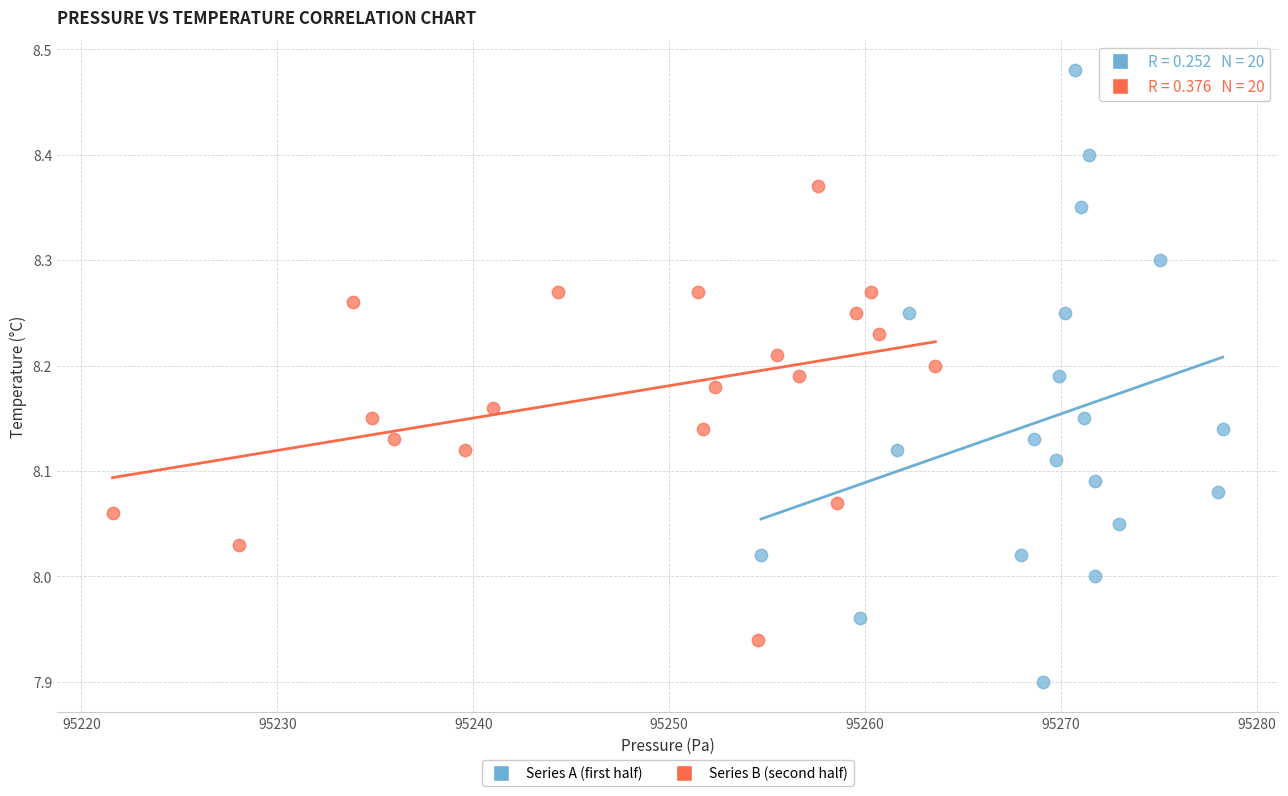

Which series has the widest spread of Y values?

Series A (first half)